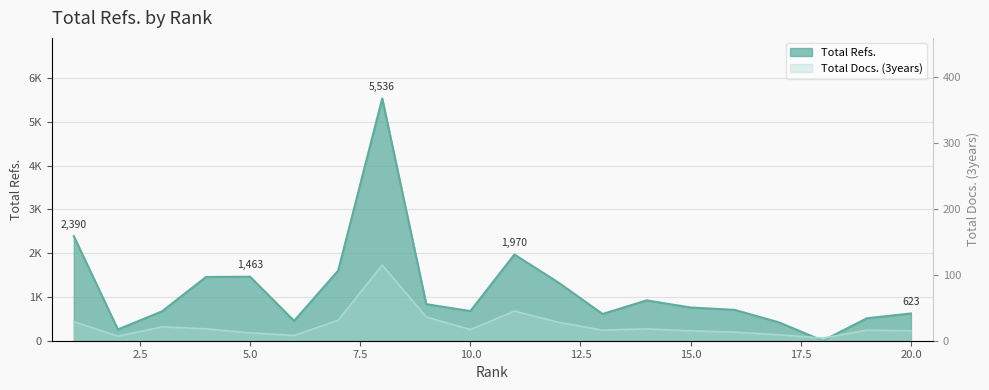

What are all the series names shown in the legend?

Total Refs., Total Docs. (3years)